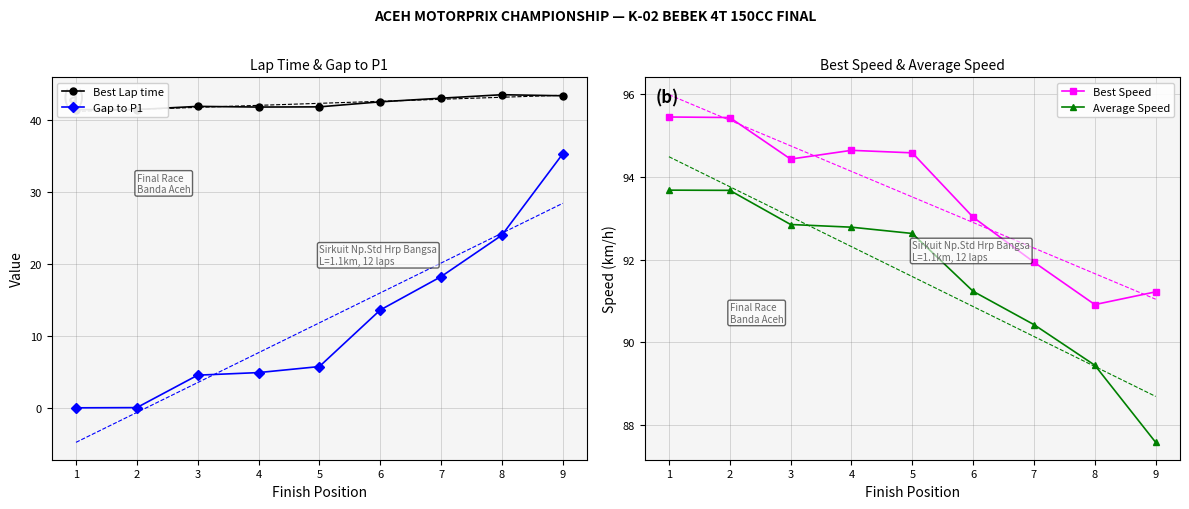

True or false: Average Speed has more than 1 points higher than both neighbors.

False